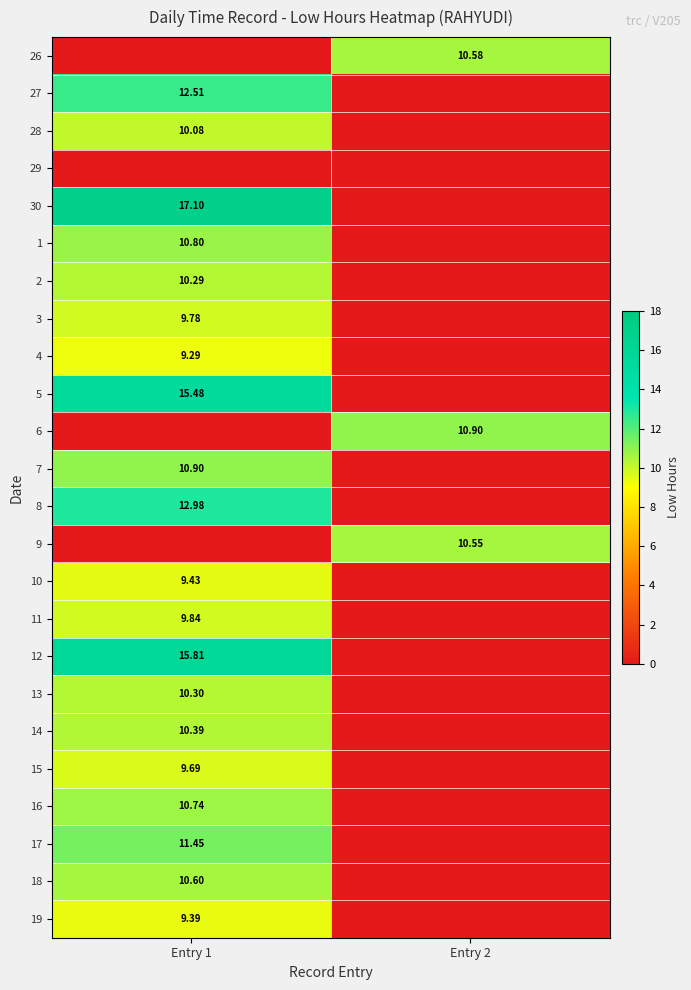

What is the difference between the 10 values at Entry 2 and Entry 1?

9.4